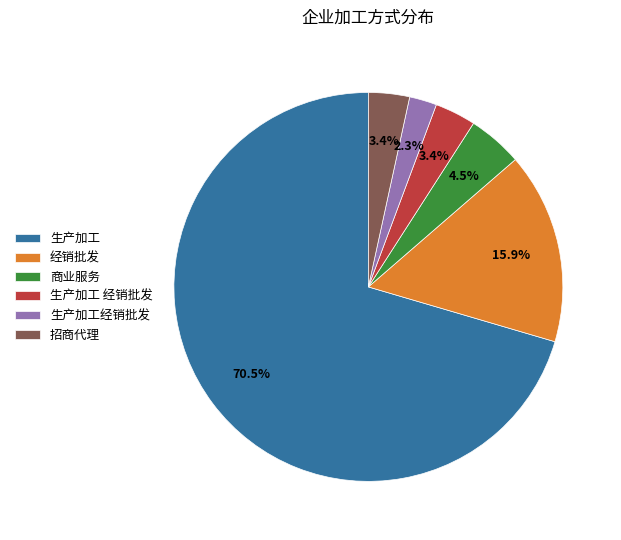

What is the majority slice?

生产加工